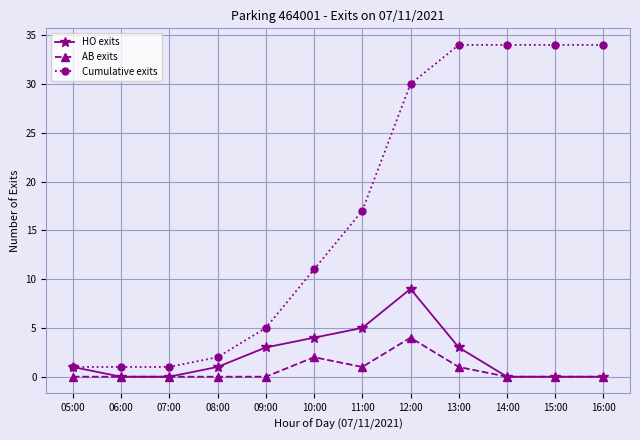

What is the difference between the AB exits values at 10:00 and 09:00?

2